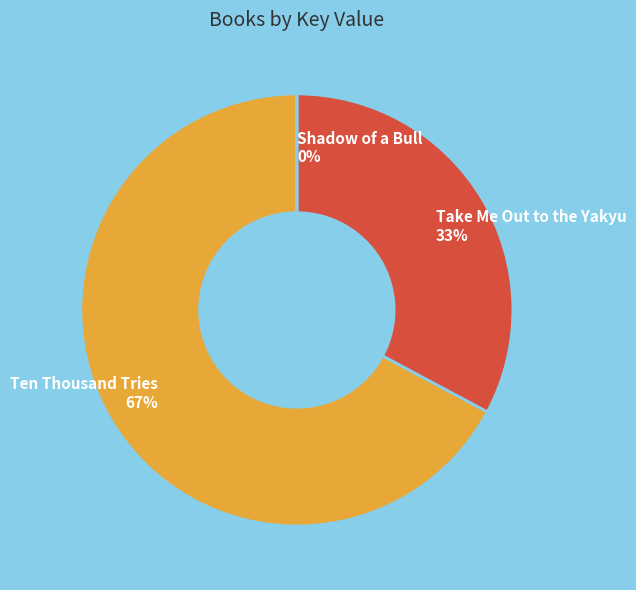

To the nearest percent, what is the average slice percentage?

33%